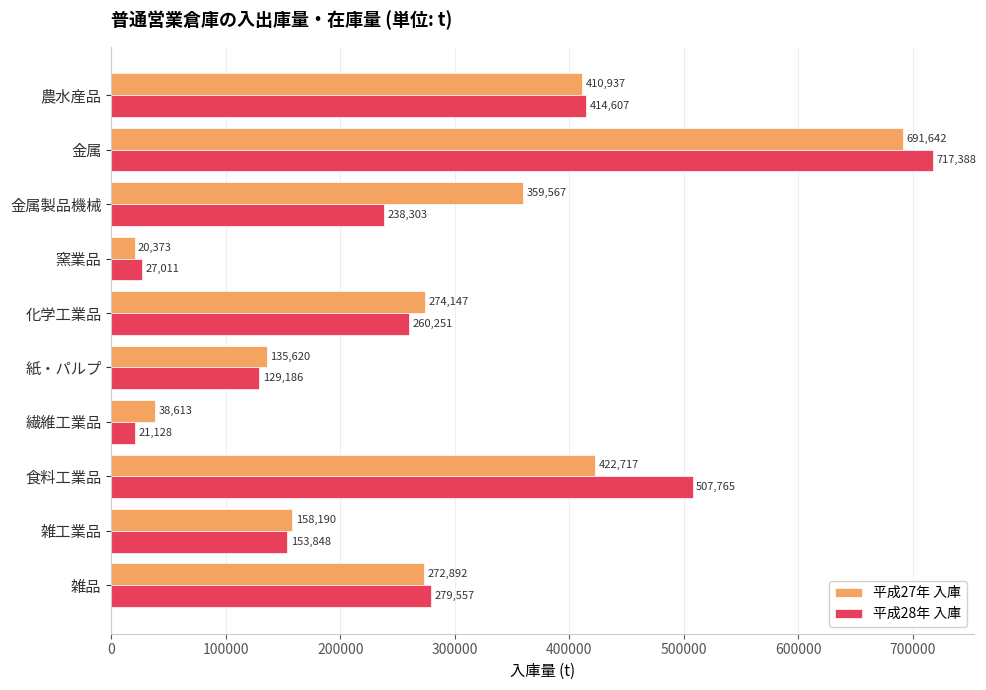

Which series has the largest total across all categories?

平成27年 入庫